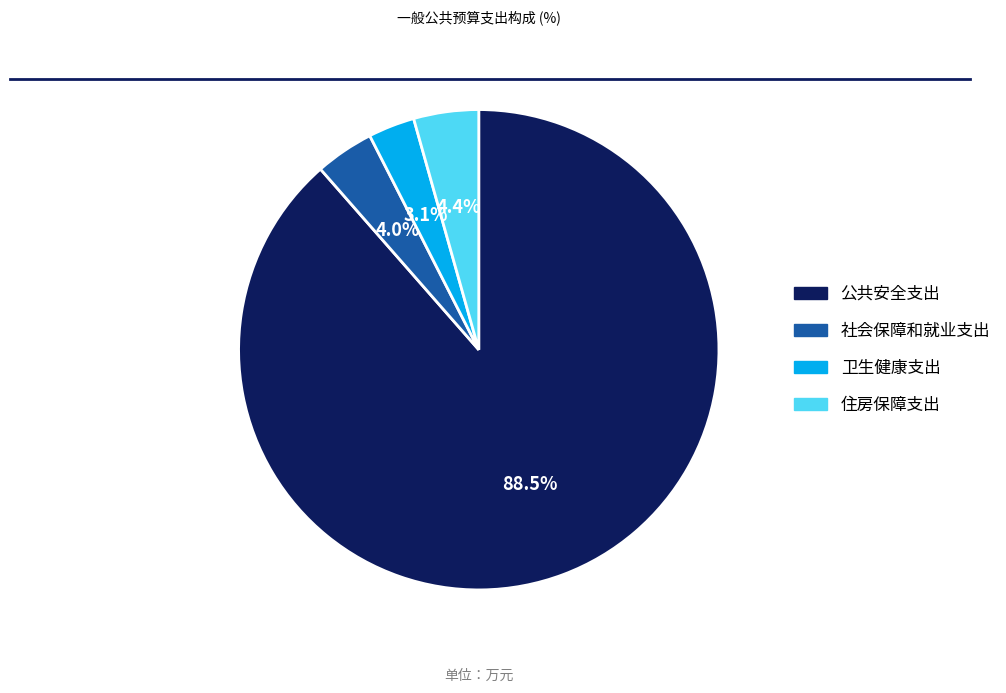

What is the largest slice in the pie chart?

公共安全支出